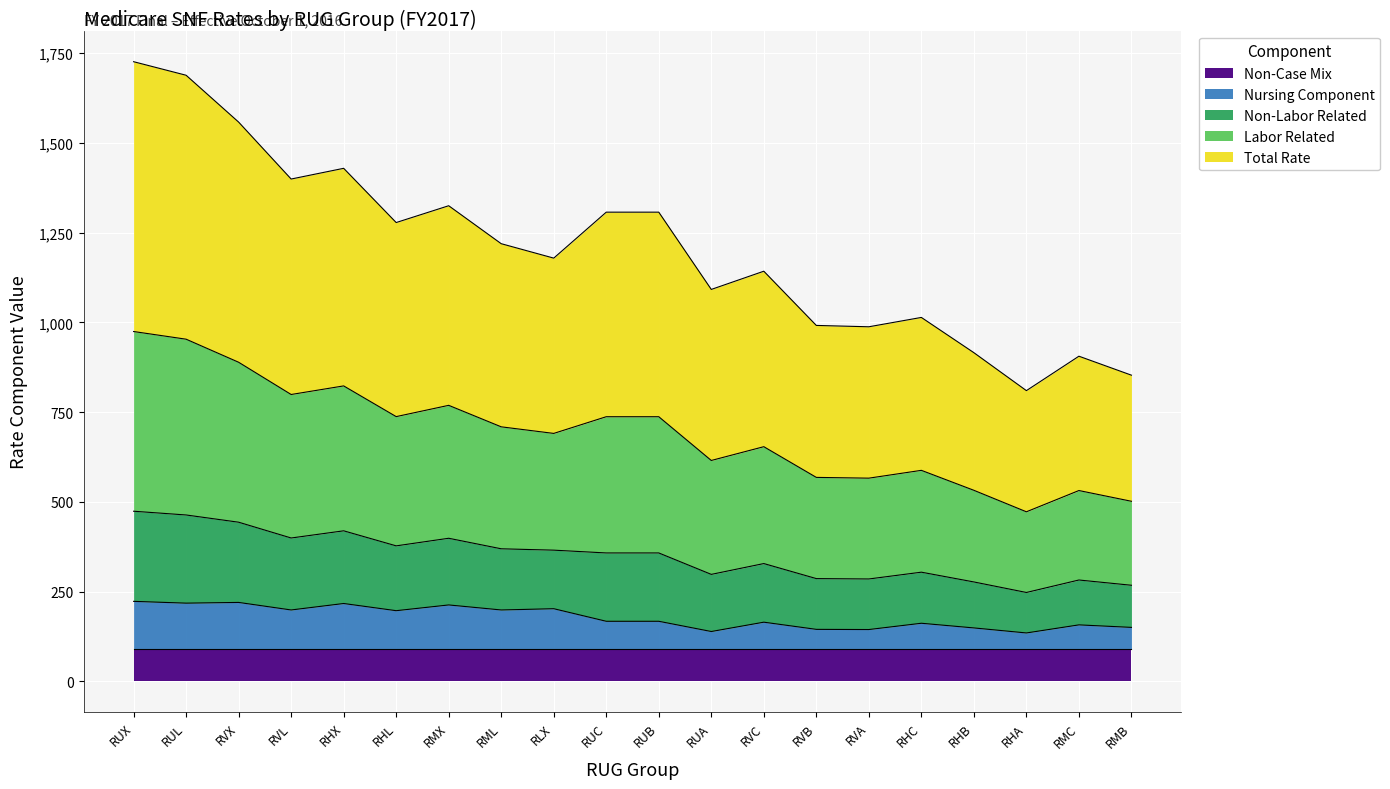

What is the label of the 4th point from the left?

RVL